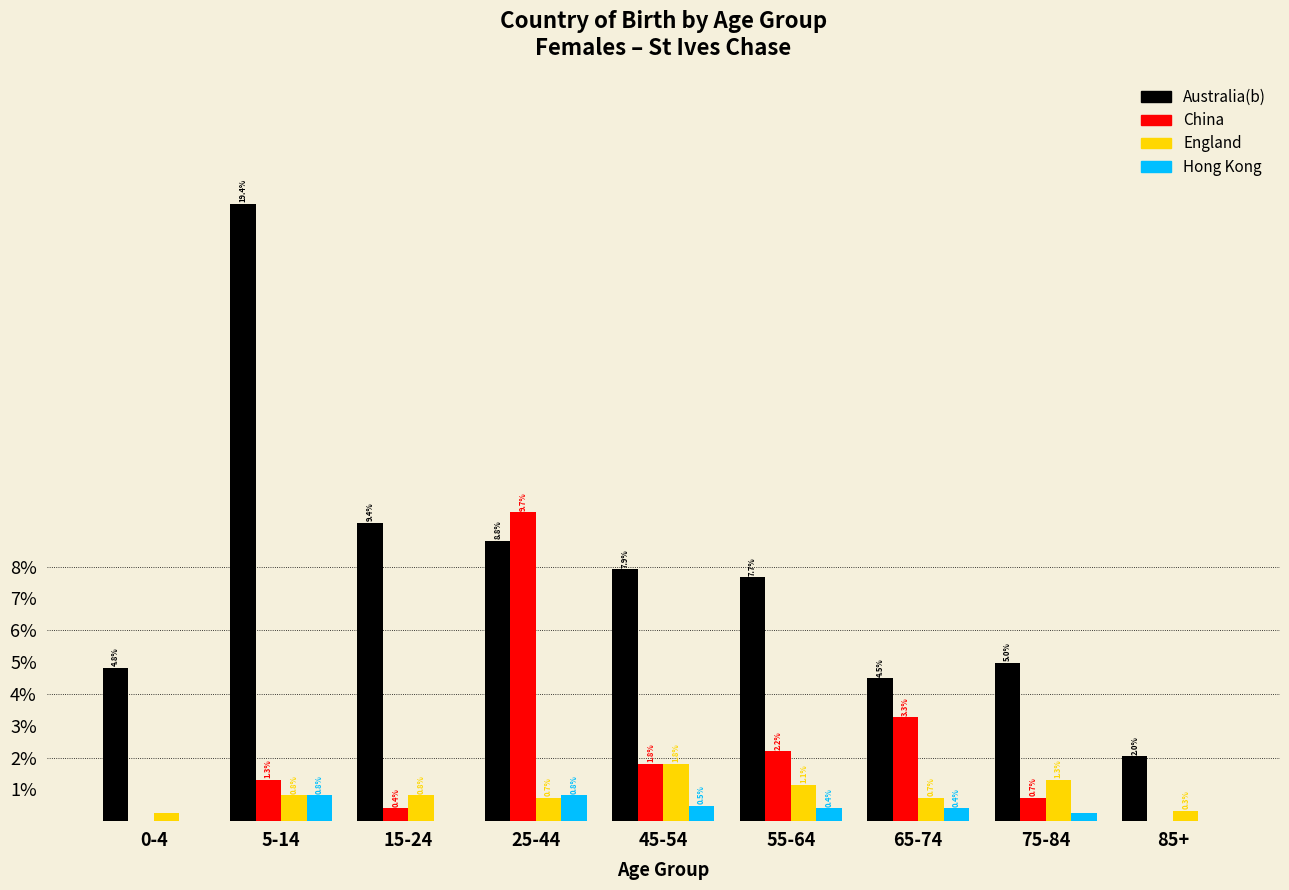

Read the England value at 65-74.

0.7